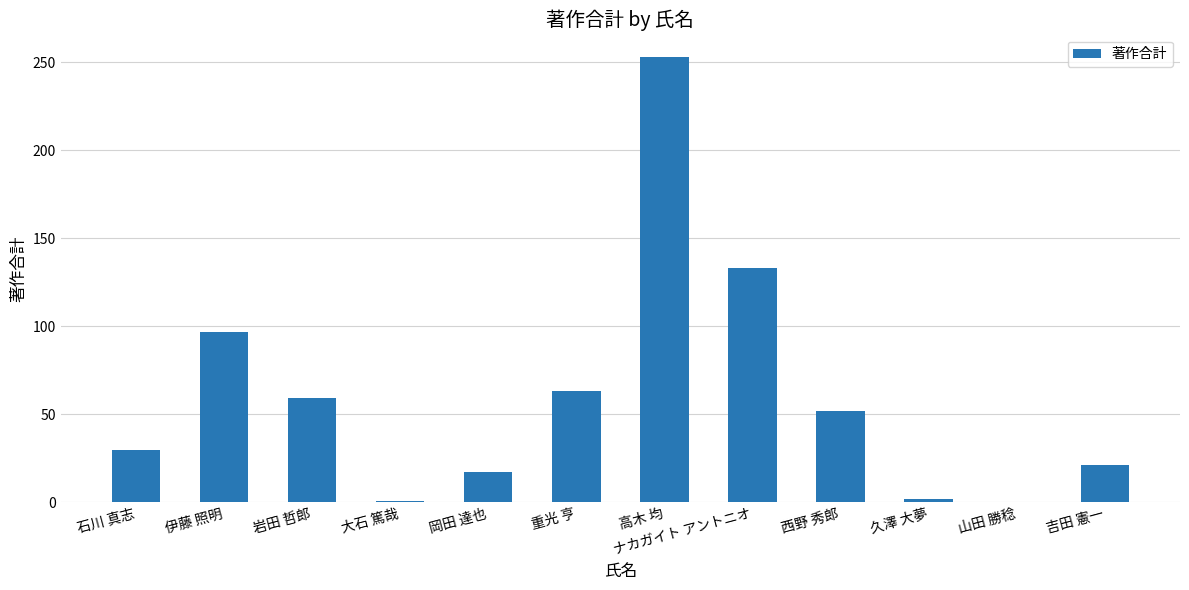

Where is the data nearest to the value 126?

ナカガイト アントニオ